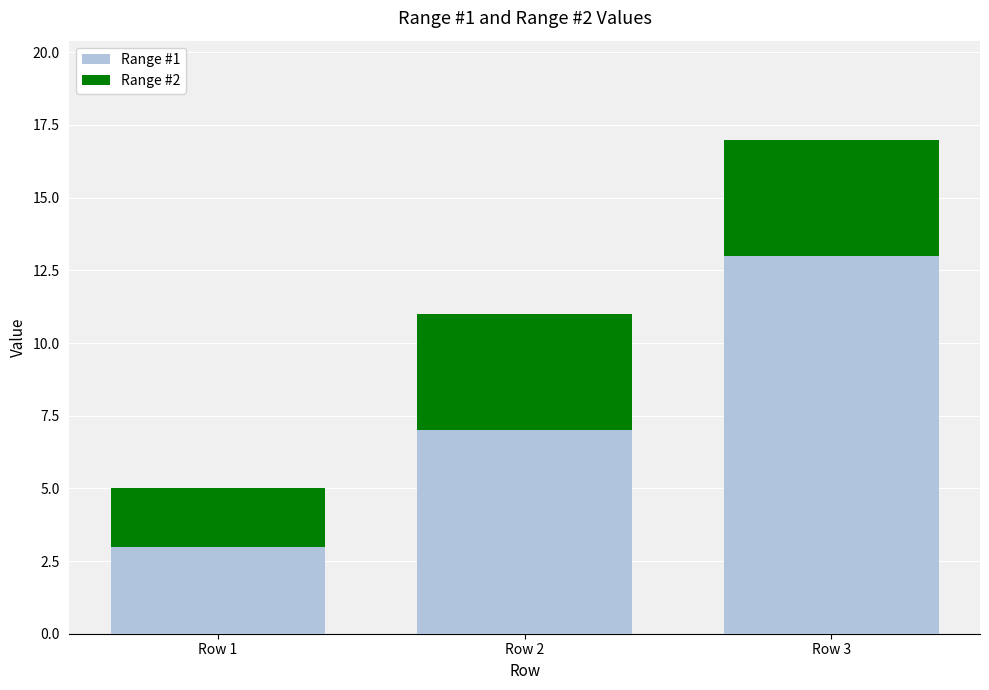

Reading left to right, transcribe the values for Range #1.

3	7	13